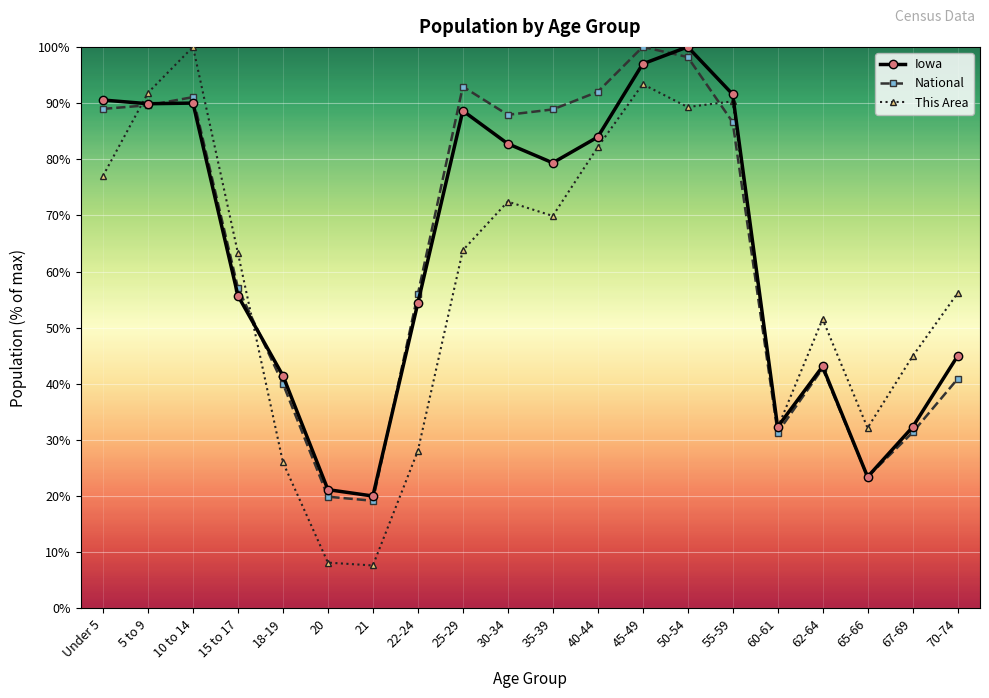

In National, how many points are higher than both neighbors (excluding endpoints)?

4